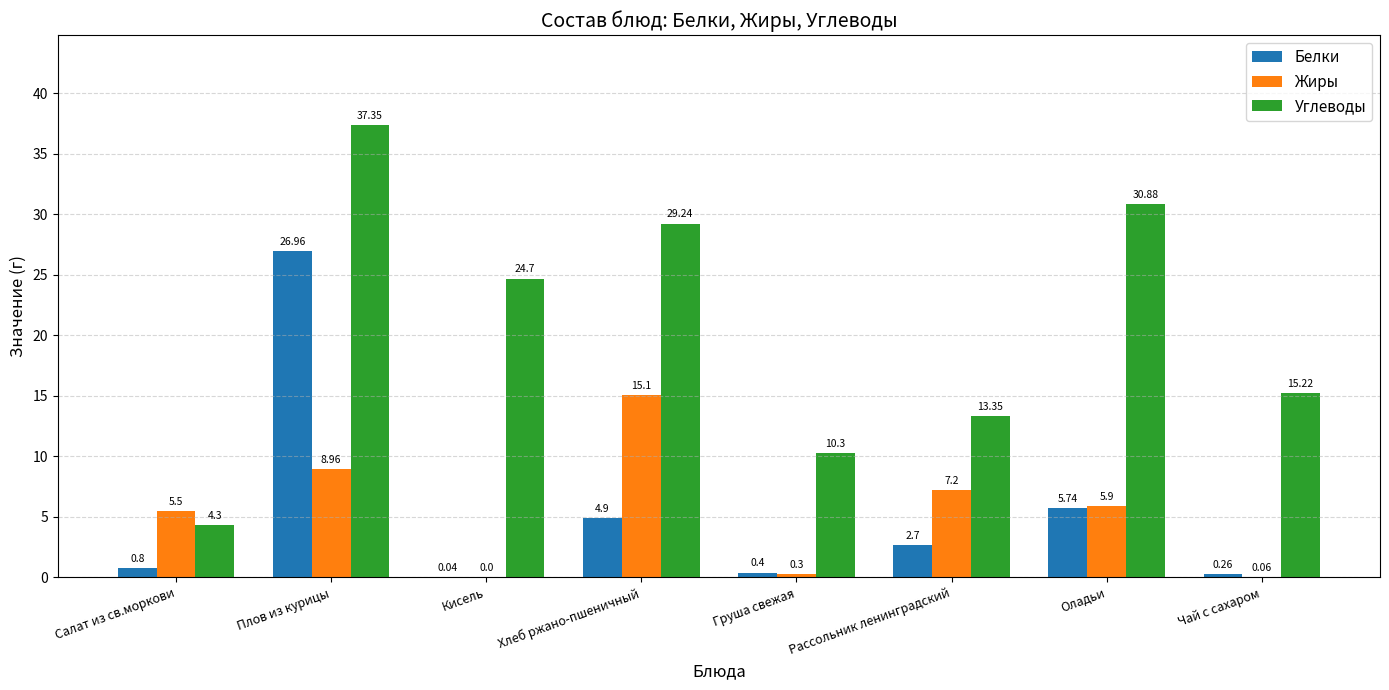

True or false: Углеводы has a value of 10.3 at Груша свежая.

True